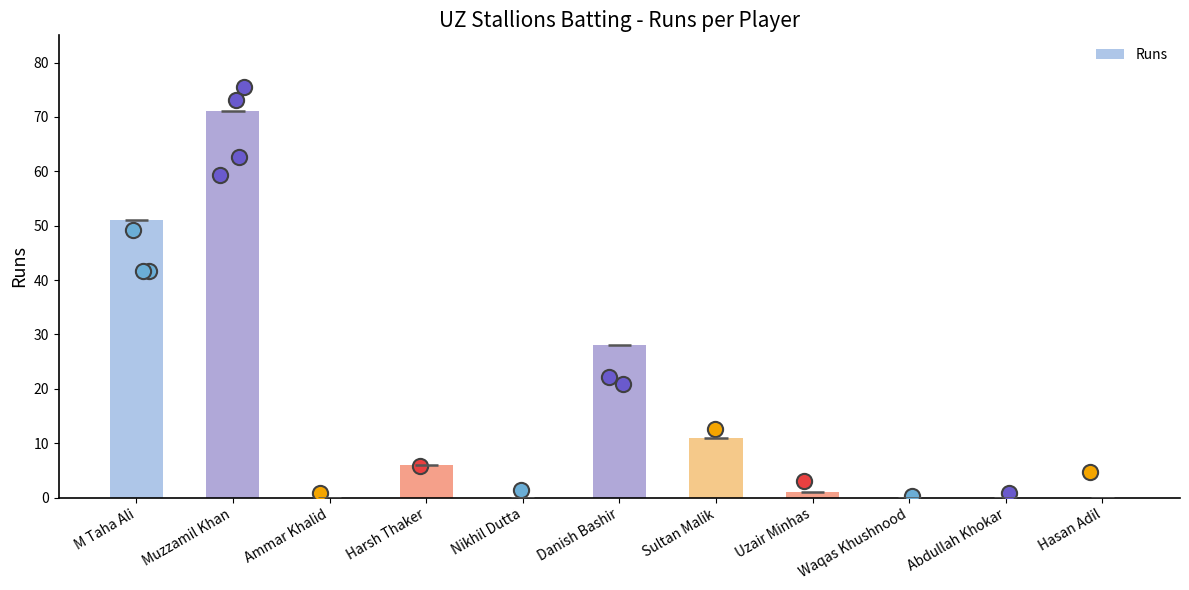

What is the change in value from Muzzamil Khan to Sultan Malik?

-60